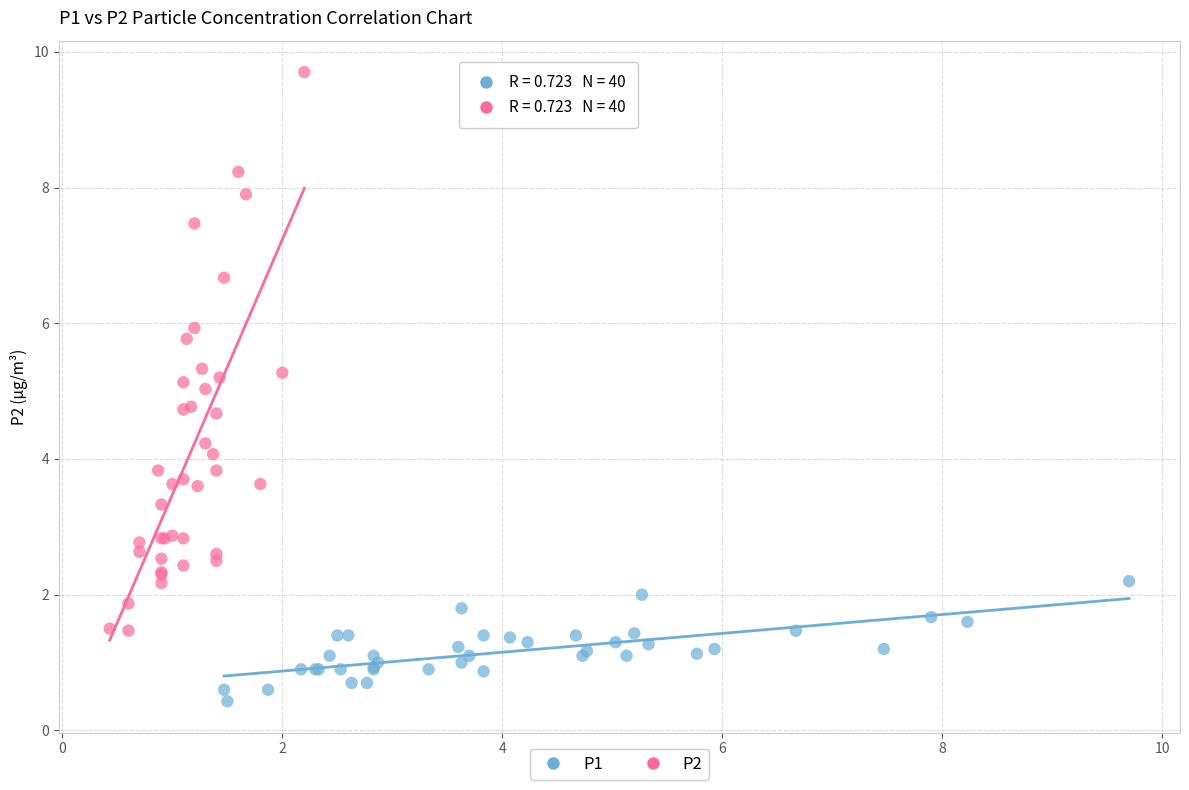

Which series has the widest spread of Y values?

P2